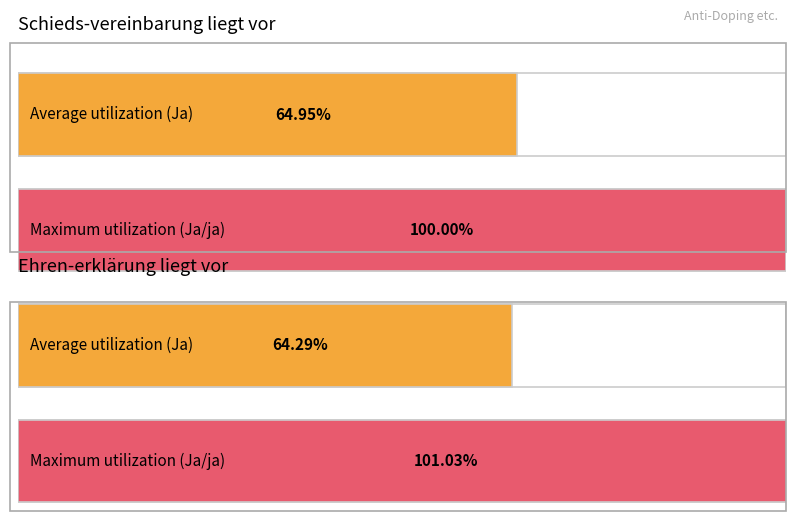

How many series are shown in this chart?

2